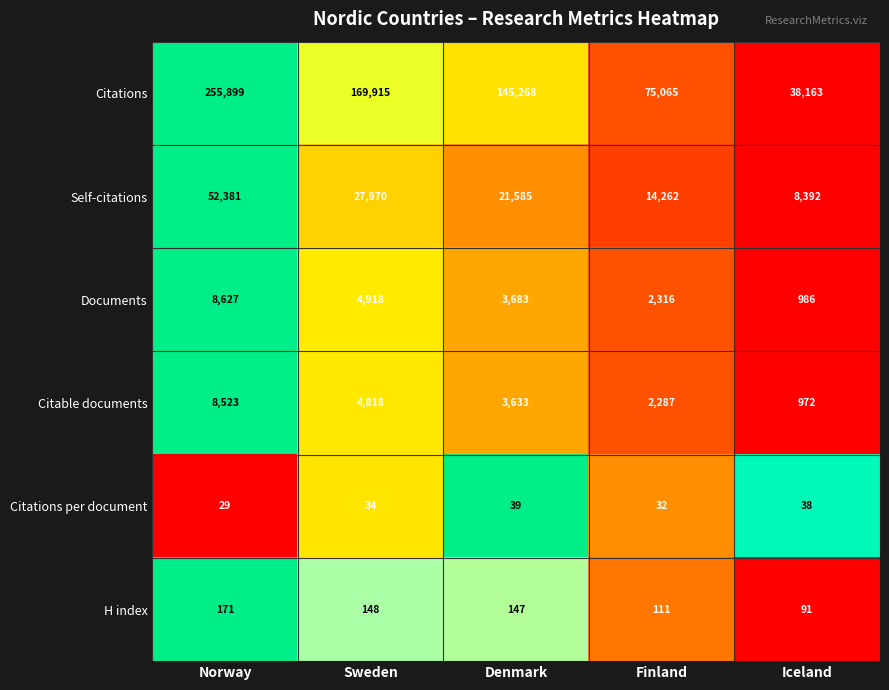

What is the greatest value displayed?

255899